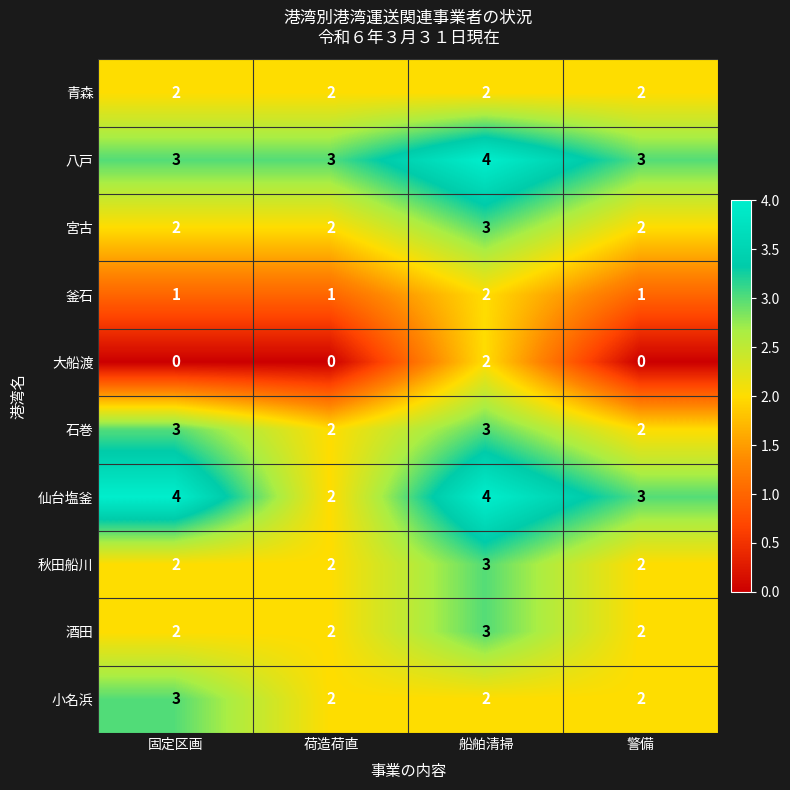

What is the total value across all series at 警備?

19